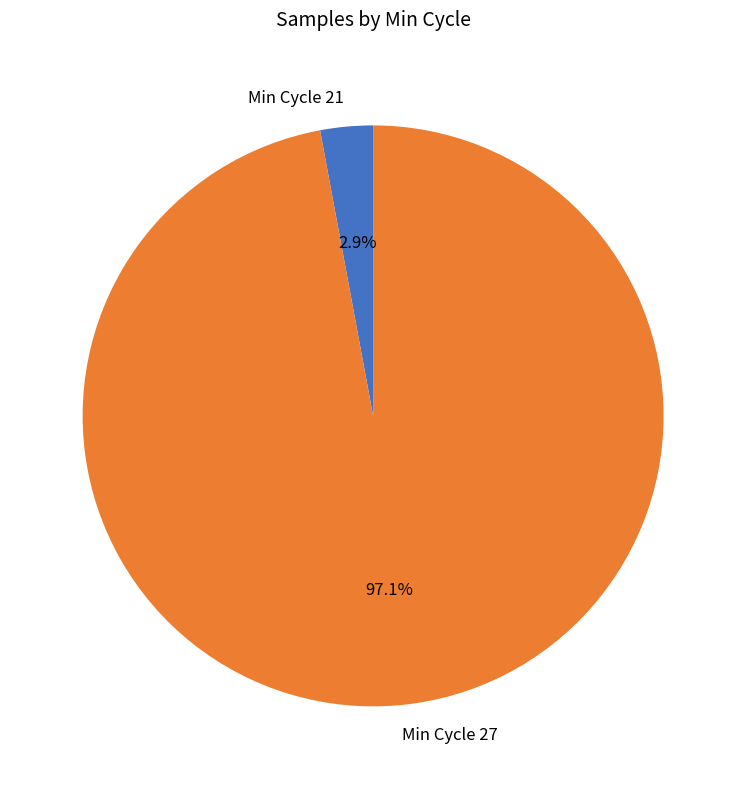

How many segments does this pie chart have?

2